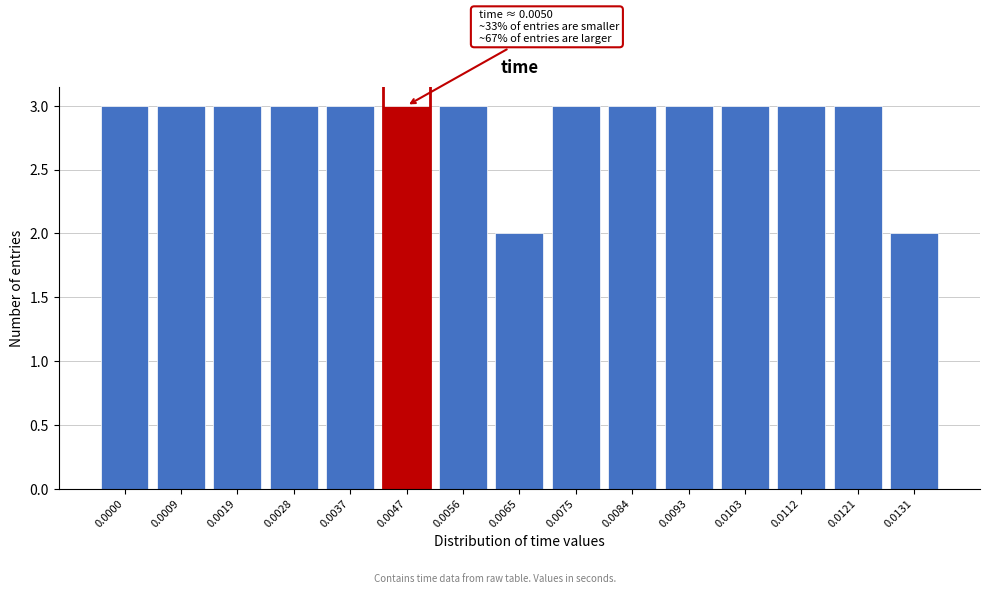

Reading left to right, what are all the values shown in this chart?

0.0000=3	0.0009=3	0.0019=3	0.0028=3	0.0037=3	0.0047=3	0.0056=3	0.0065=2	0.0075=3	0.0084=3	0.0093=3	0.0103=3	0.0112=3	0.0121=3	0.0131=2